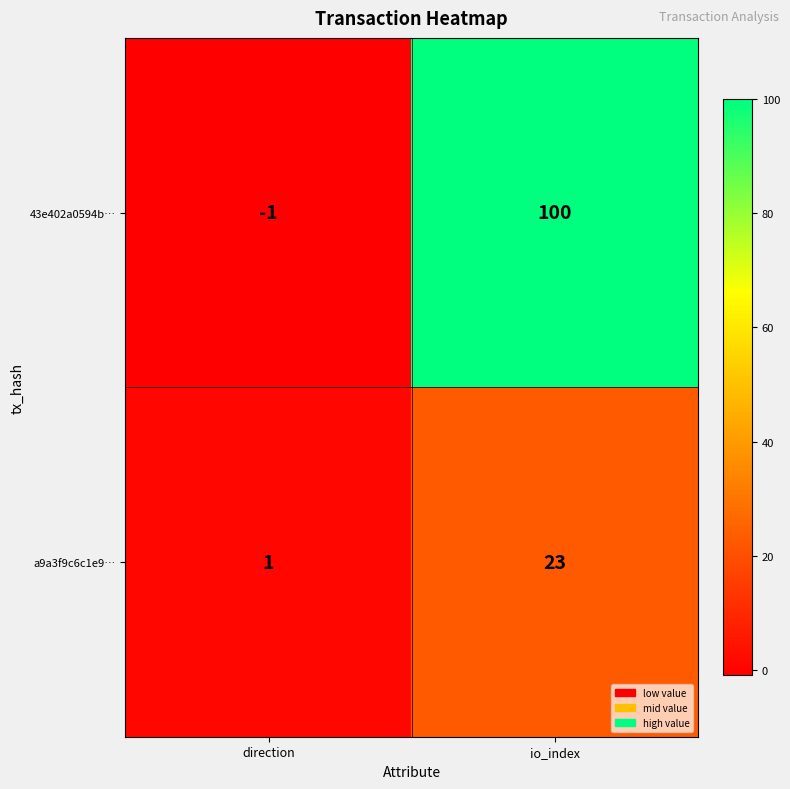

List the series in order of their peak value, highest first.

43e402a0594b…, a9a3f9c6c1e9…